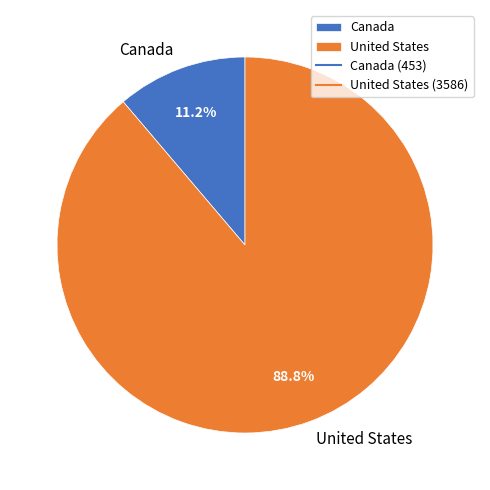

Combined, what portion of the pie is United States and Canada?

100.0%